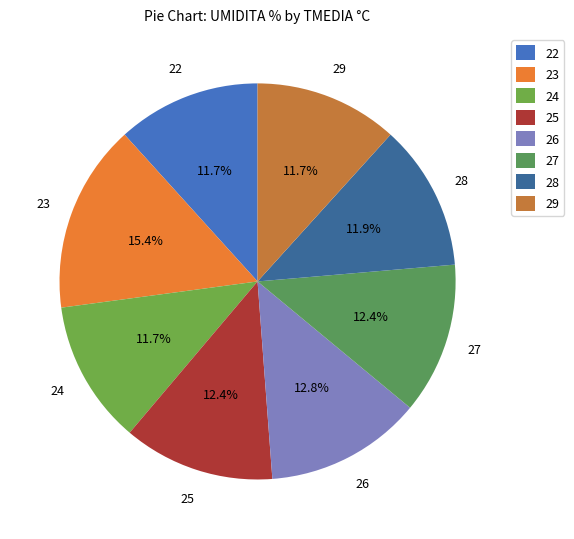

Which category has the biggest portion of the pie?

23